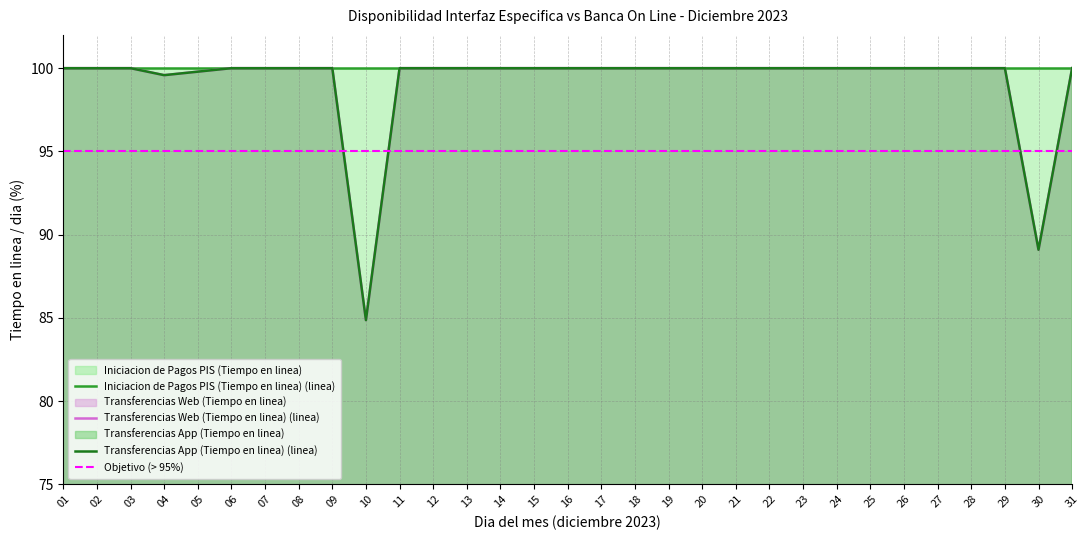

True or false: Iniciacion de Pagos PIS (Tiempo en linea) (linea) has more than 1 interior local peaks.

False